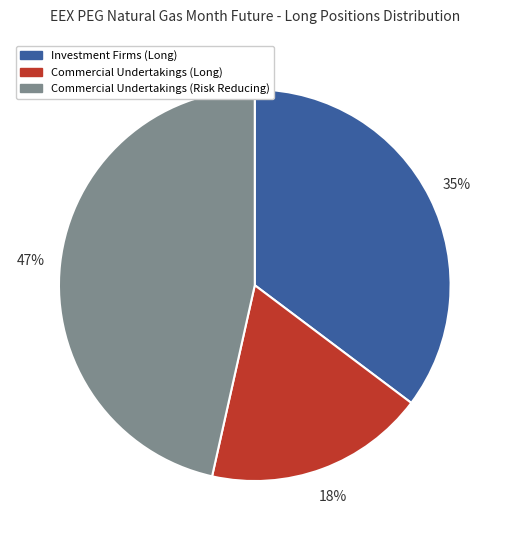

Rank the categories by value from lowest to highest.

Commercial Undertakings (Long), Investment Firms (Long), Commercial Undertakings (Risk Reducing)